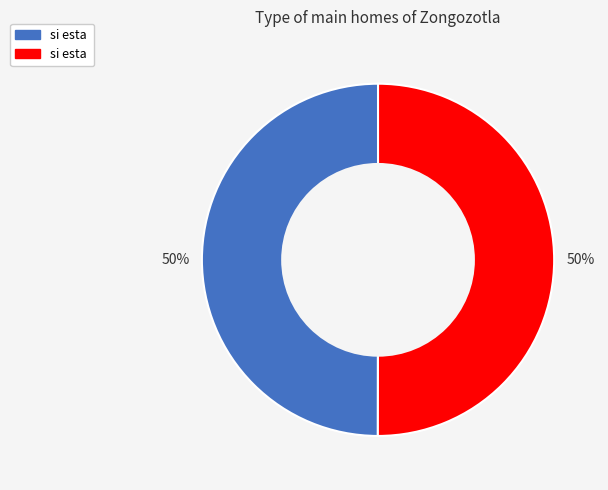

To the nearest percent, what is the average slice percentage?

50%